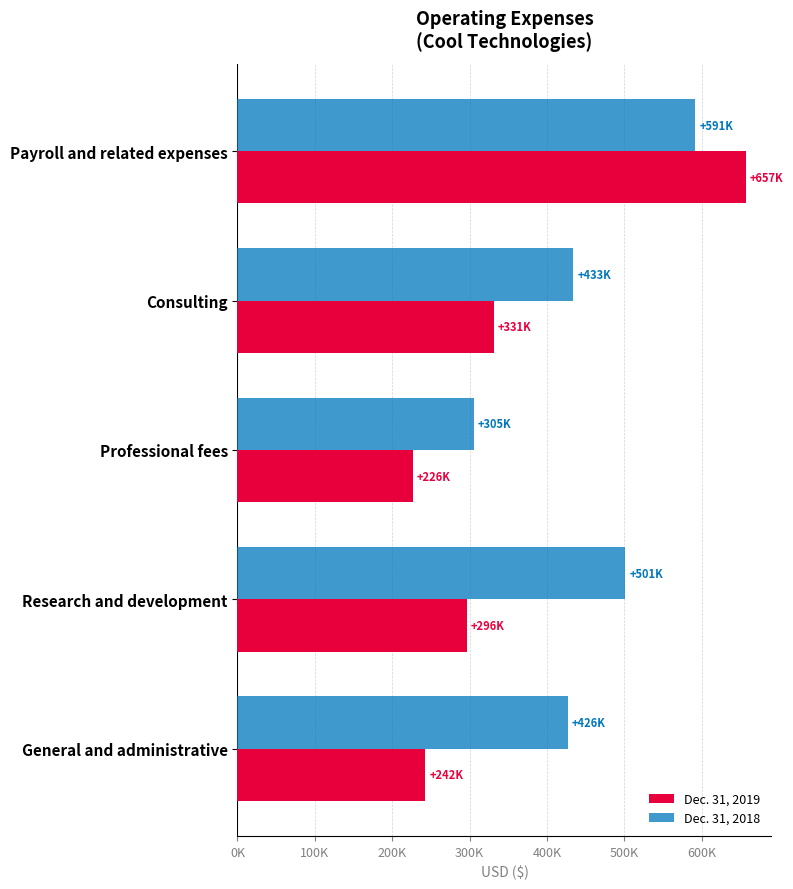

What are all the series names shown in the legend?

Dec. 31, 2019, Dec. 31, 2018